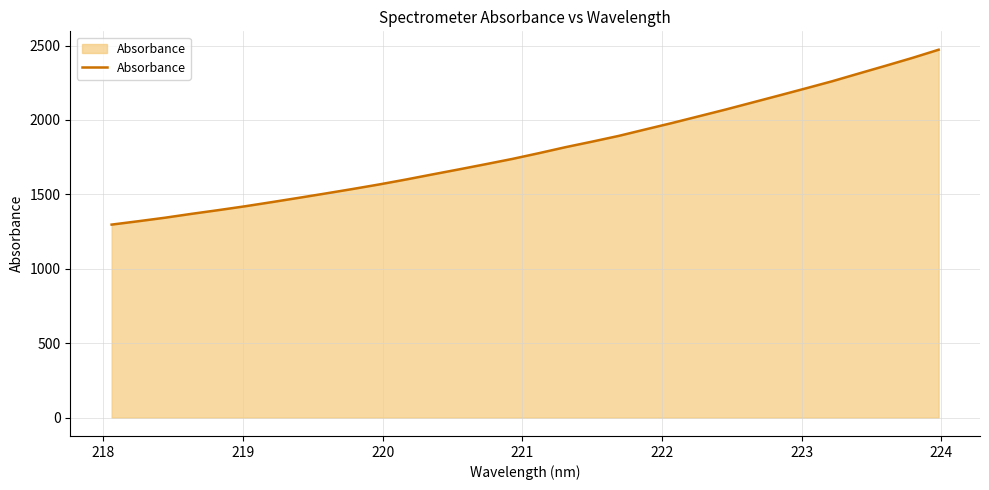

What is the minimum value shown in the chart?

1296.6